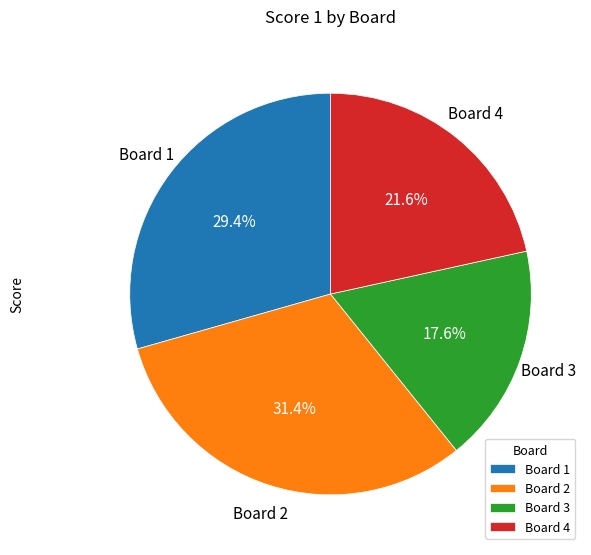

Is there any slice that represents more than half of the pie?

No